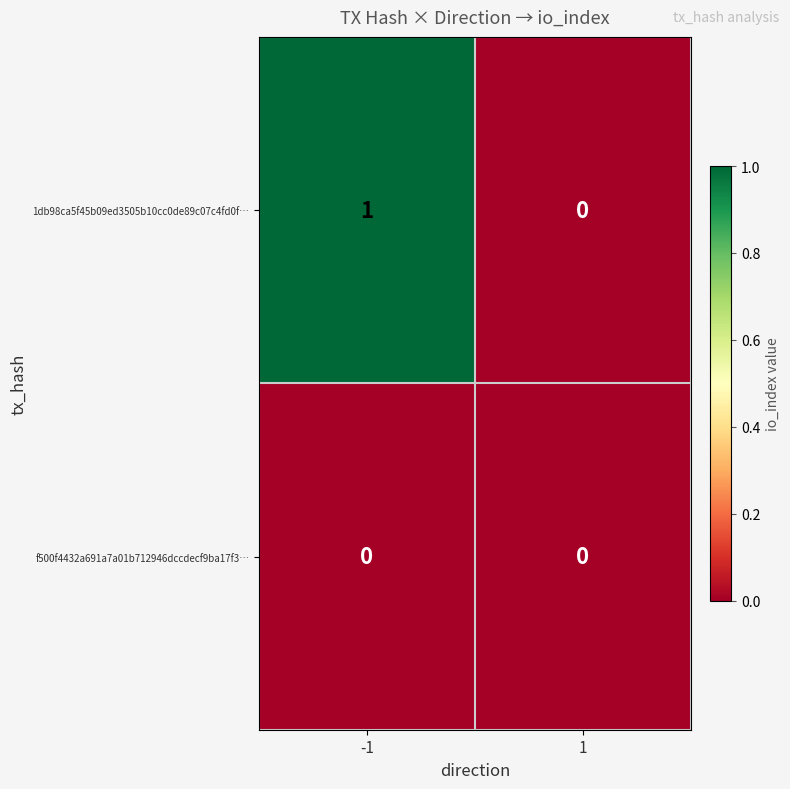

The f500f4432a691a7a01b712946dccdecf9ba17f3… series shows 0 at 1. True or false?

True